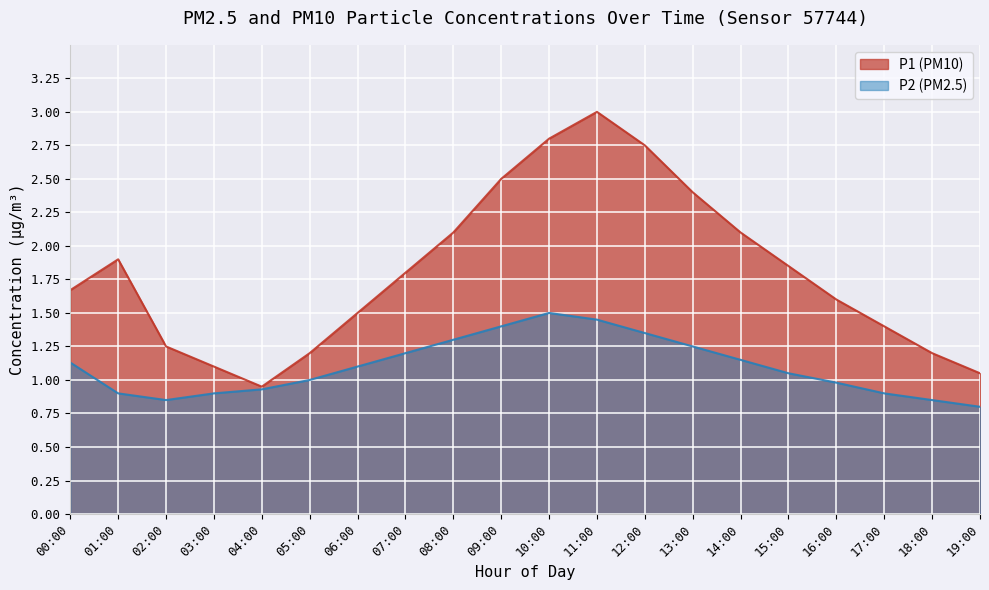

In P2, how many points are lower than both neighbors (excluding endpoints)?

1